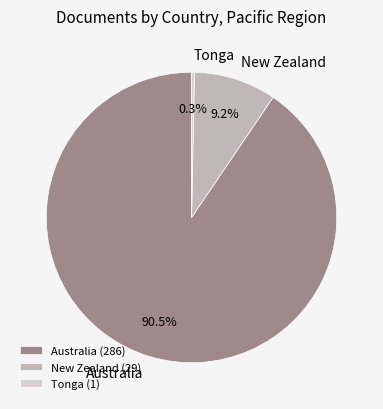

To the nearest percent, what is the difference between the largest and smallest slice percentages?

90%